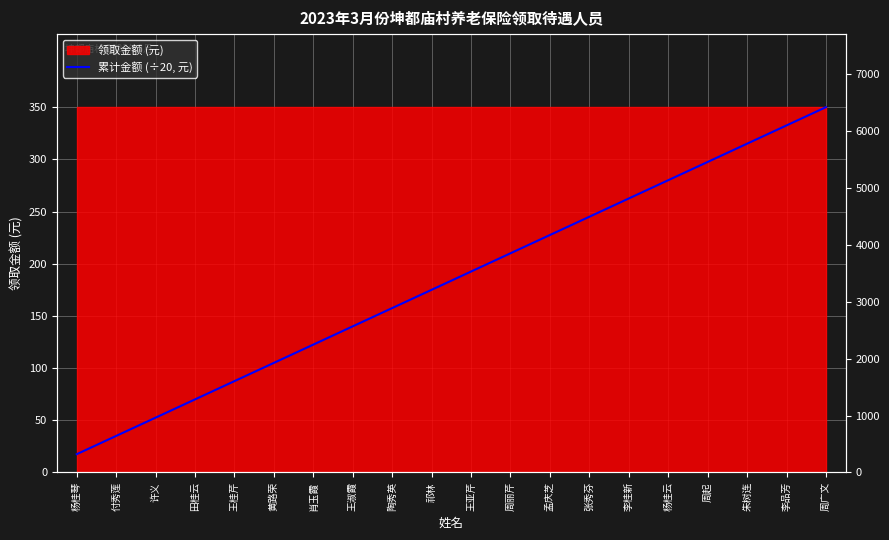

Approximately how many times larger is the value at 黄路荣 compared to 杨桂云?

0.4